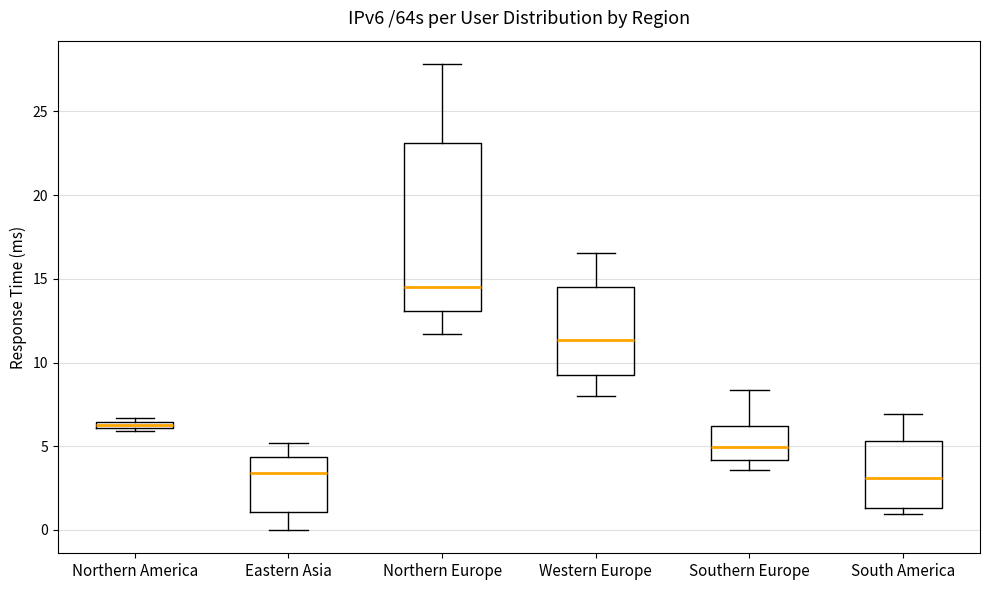

Comparing the boxes themselves (not the whiskers), which one is the tallest?

Northern Europe